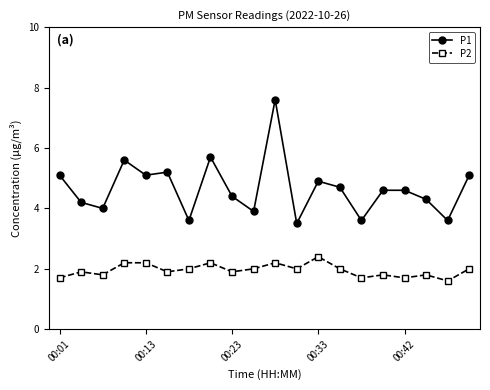

What is the value of the P1 point at the 10th from the left?

3.9